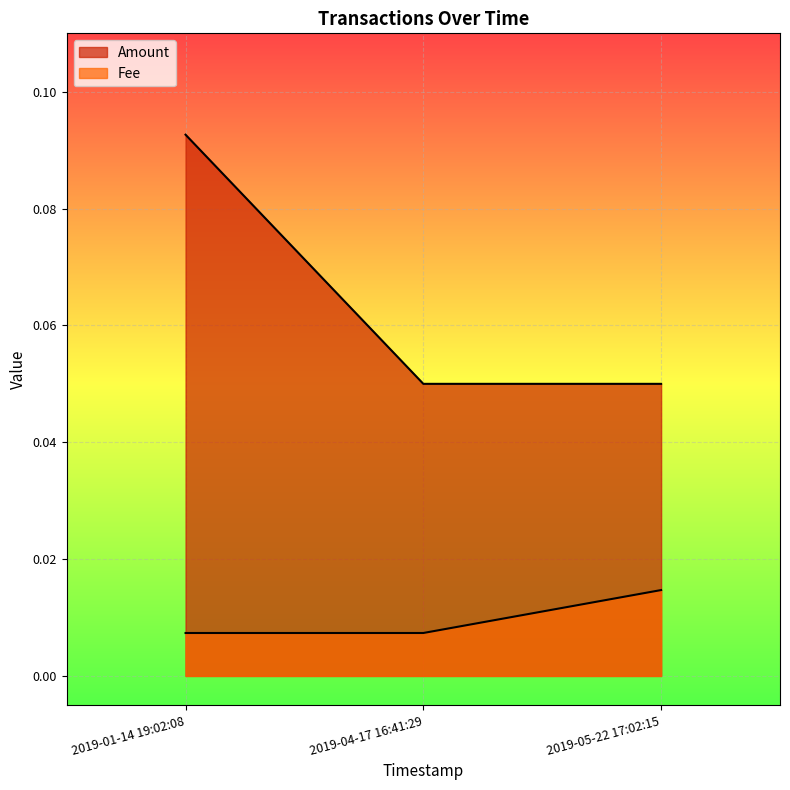

The Amount series shows 0.0 at 2019-04-17 16:41:29. True or false?

False